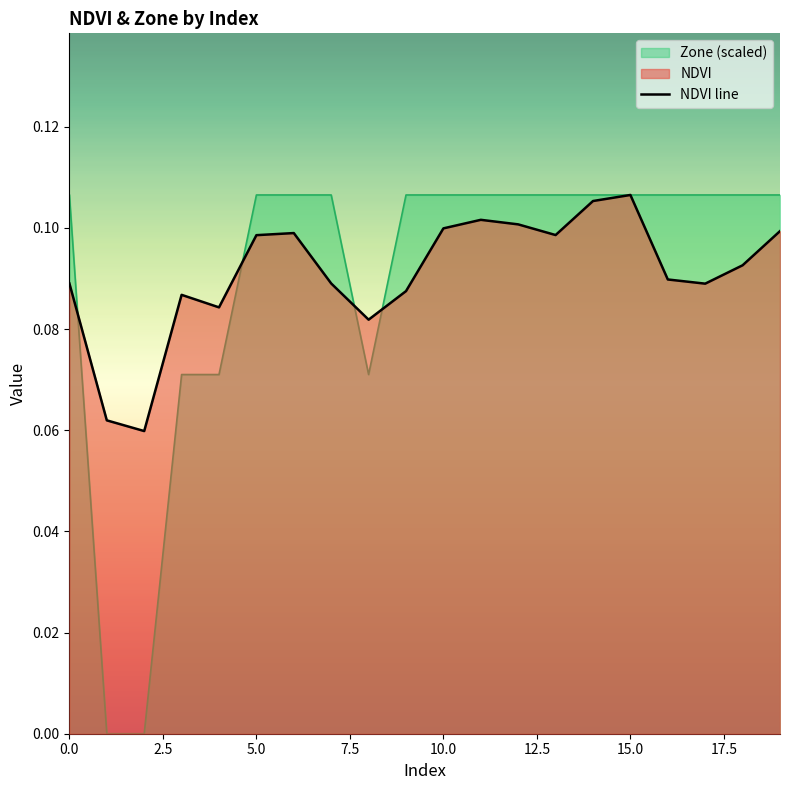

The value of Zone (scaled) at 15.0 is 0.0. True or false?

False